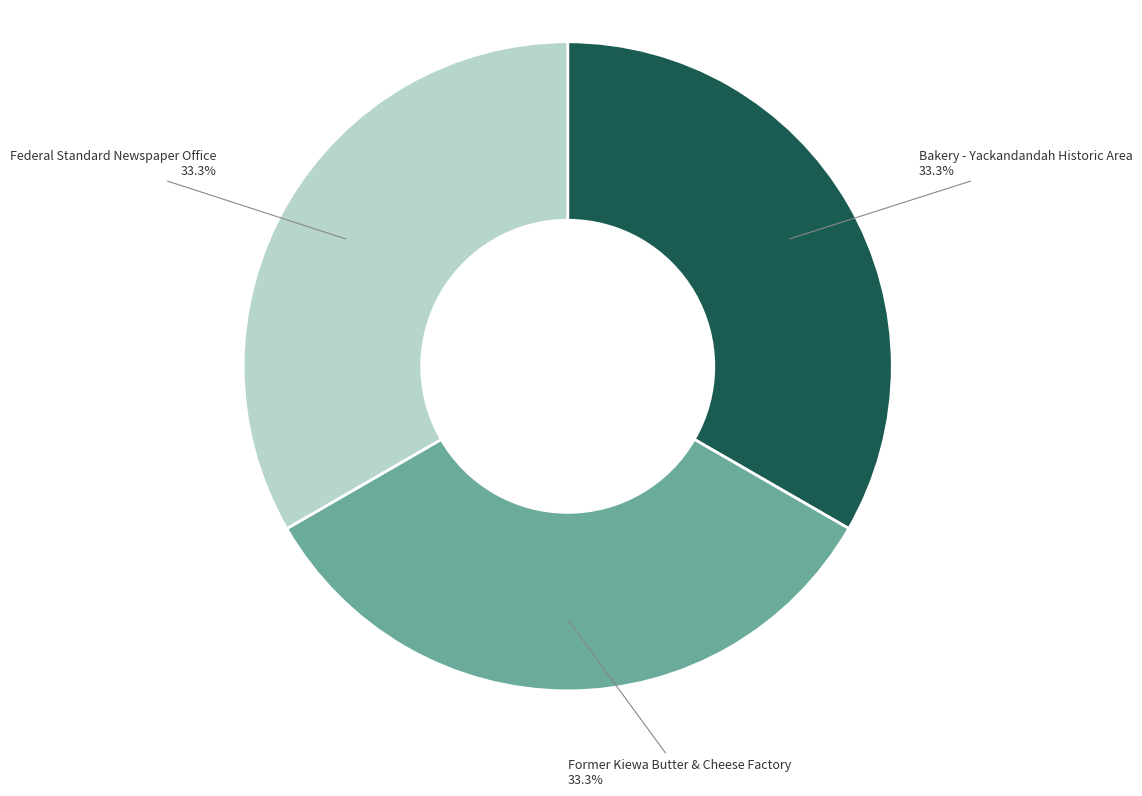

Is Bakery - Yackandandah Historic Area the majority of the pie?

No